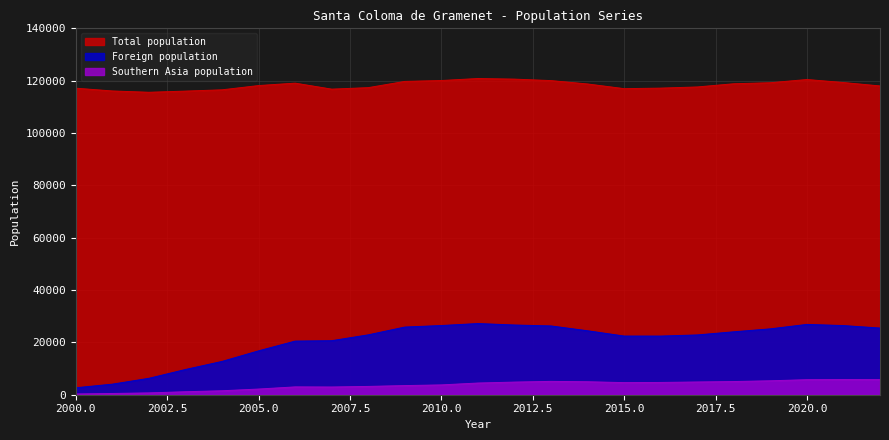

Is it true that Foreign population equals 26278 at 2013?

True